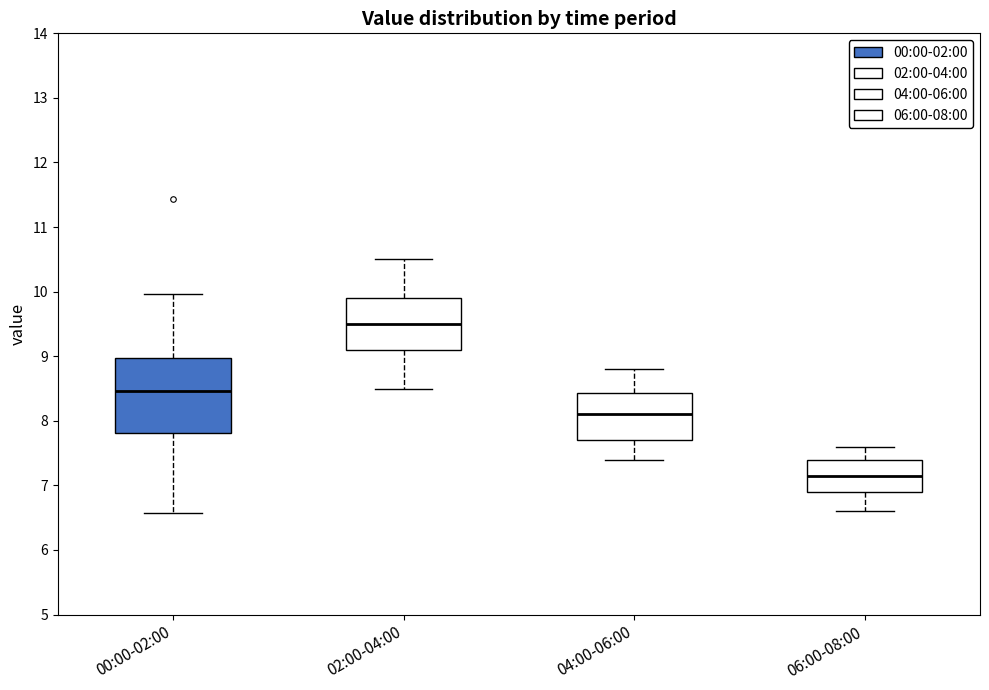

Which box is the tallest, from its lower edge to its upper edge?

00:00-02:00